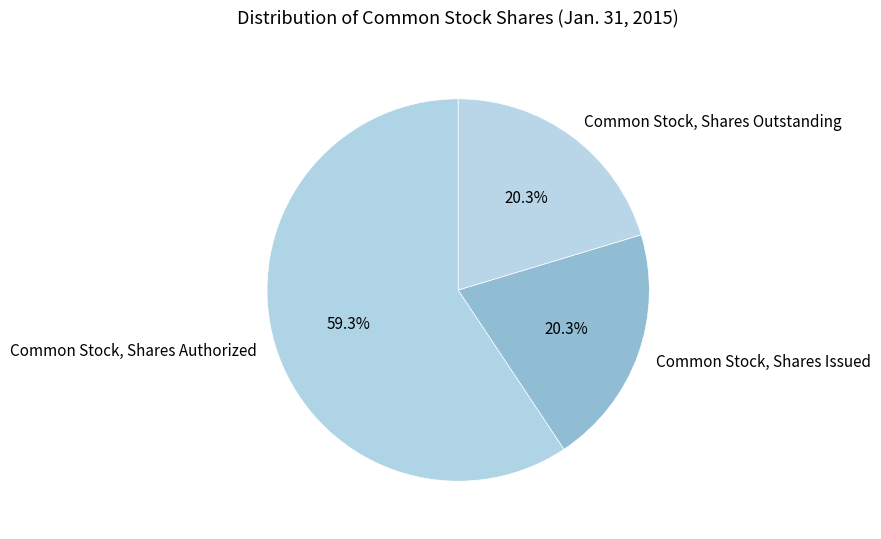

How much of the chart is everything except Common Stock, Shares Outstanding?

79.7%